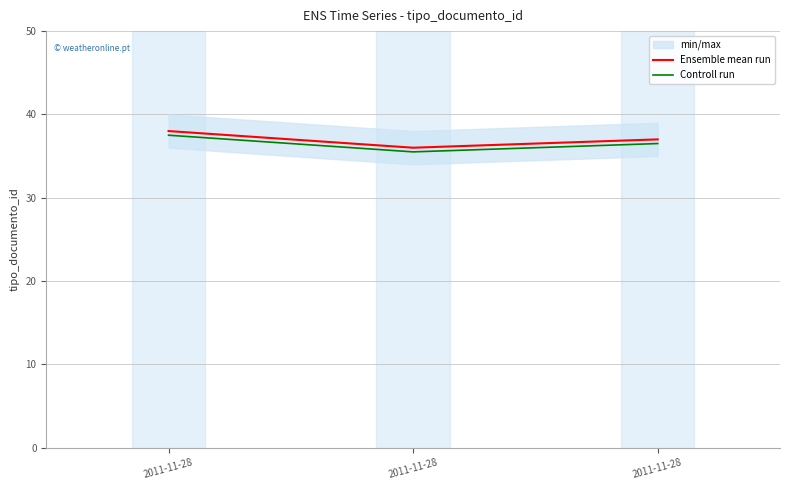

True or false: Controll run has a value of 10.2 at 2011-11-28.

False